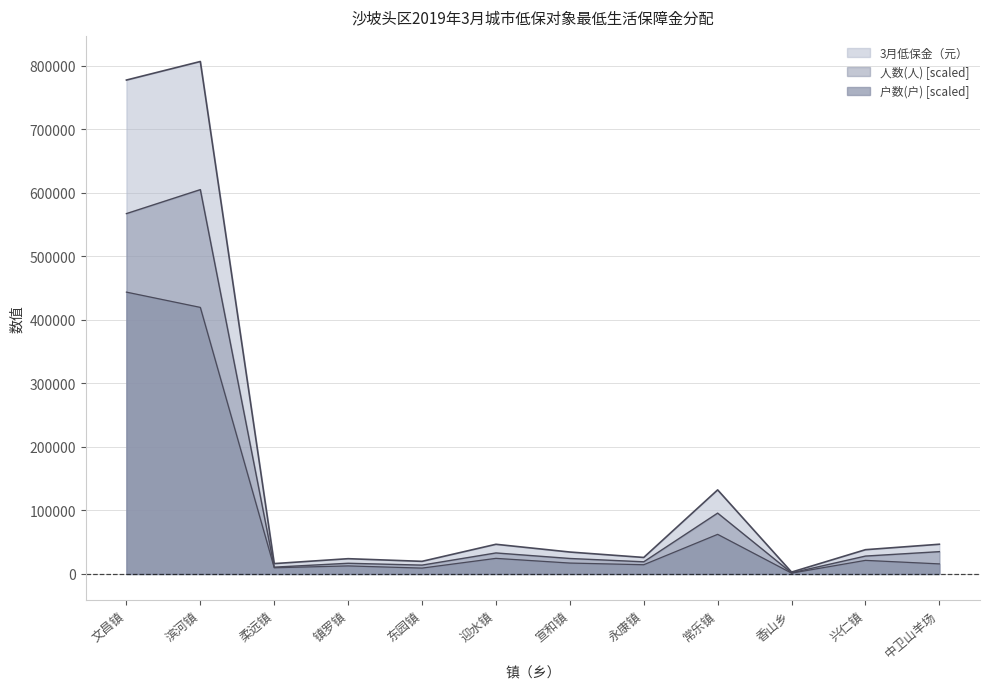

The 人数(人) series shows 24105.7 at 东园镇. True or false?

False